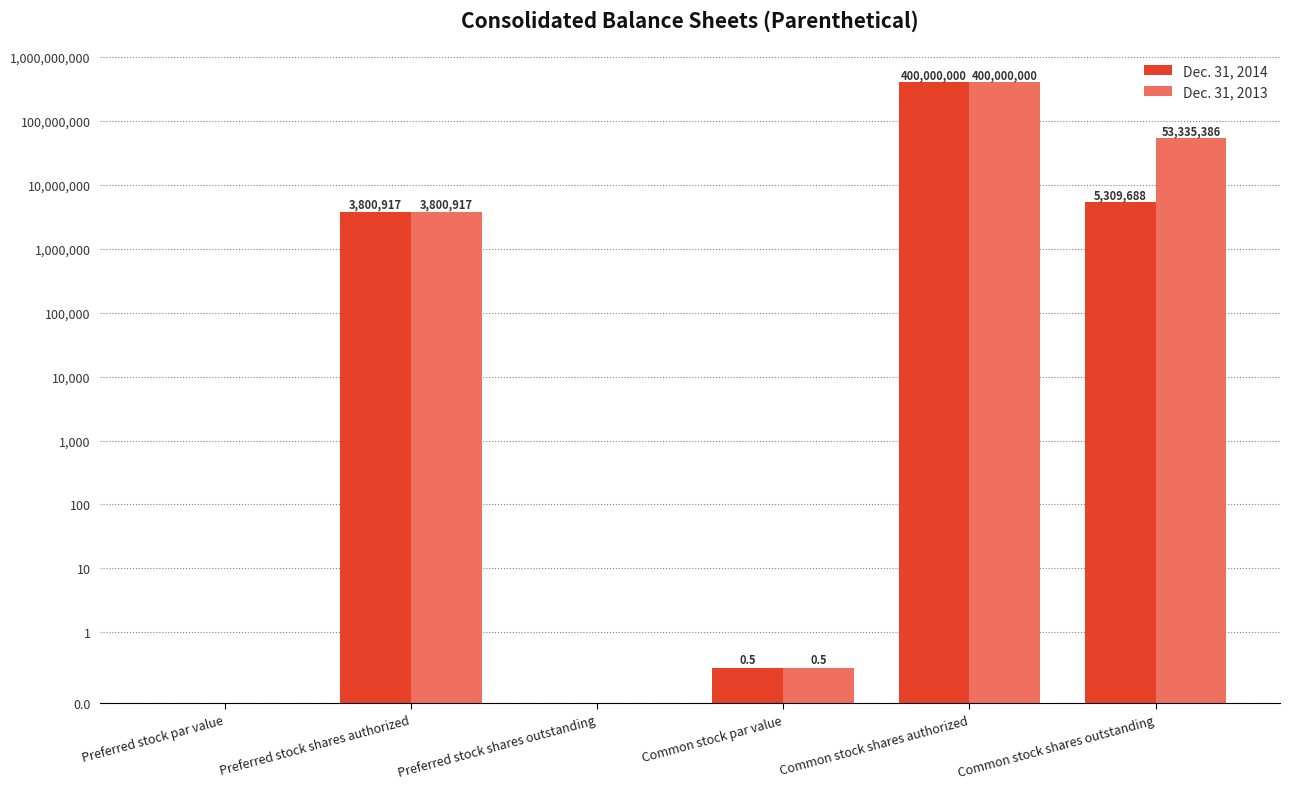

The Dec. 31, 2014 series shows 0.7 at Common stock par value. True or false?

False